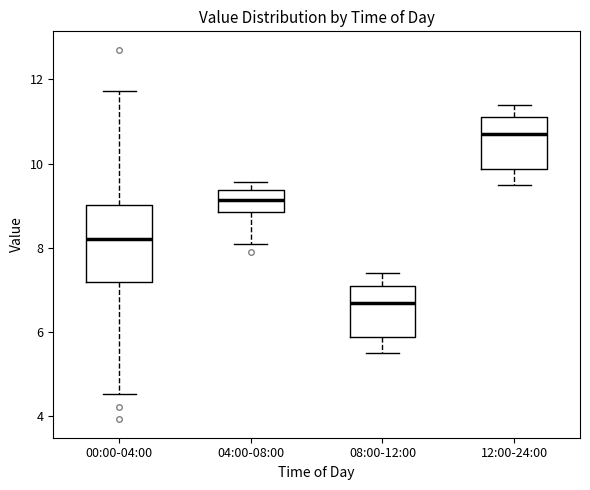

Reading left to right, read every box against the y-axis: the position of its median line, the range the box covers, and the ends of its whiskers. The values are not printed on the chart, so give them approximately, as read against the axis.

00:00-04:00: median 8.2, box 7.2 to 9.0, whiskers 4.6 to 11.8
04:00-08:00: median 9.2, box 8.8 to 9.4, whiskers 8.2 to 9.6
08:00-12:00: median 6.8, box 5.8 to 7.2, whiskers 5.6 to 7.4
12:00-24:00: median 10.8, box 9.8 to 11.2, whiskers 9.6 to 11.4